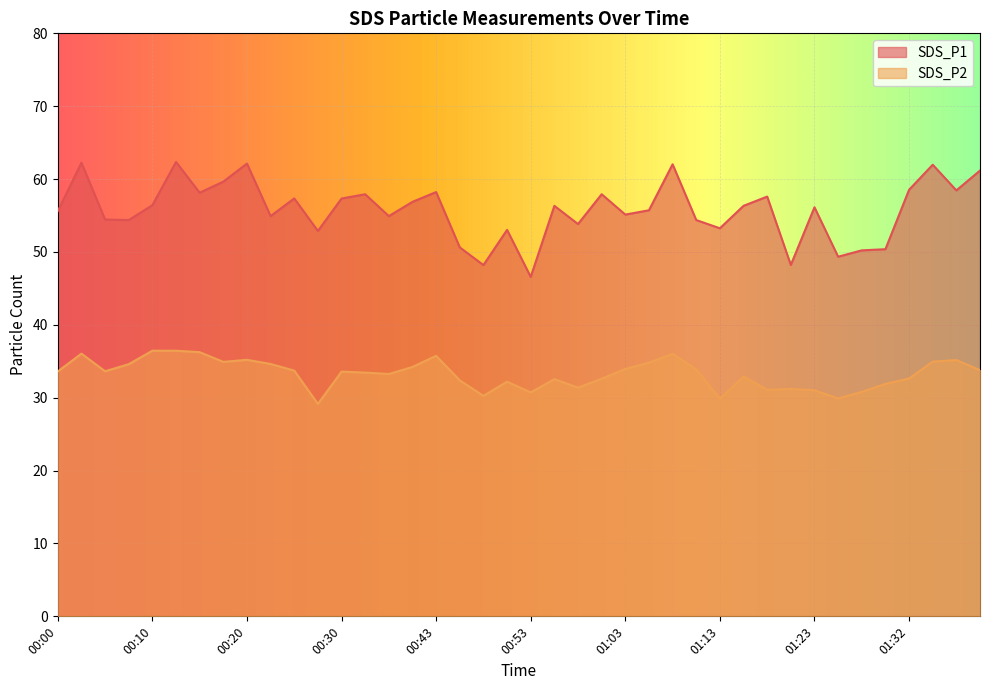

Reading right to left, extract all data points from this chart.

SDS_P1: 61.2	58.5	62.0	58.5	50.4	50.2	49.4	56.1	48.2	57.6	56.3	53.2	54.4	62.0	55.7	55.1	57.9	53.8	56.3	46.6	53.0	48.2	50.6	58.2	56.9	54.9	57.9	57.3	52.9	57.4	54.9	62.1	59.6	58.1	62.4	56.4	54.4	54.5	62.2	55.6
SDS_P2: 33.8	35.2	35.0	32.6	31.9	30.8	29.9	31.0	31.2	31.1	32.9	29.9	33.9	36.0	34.8	34.0	32.6	31.4	32.5	30.7	32.2	30.2	32.4	35.8	34.2	33.2	33.5	33.6	29.1	33.7	34.6	35.2	34.9	36.2	36.5	36.5	34.6	33.6	36.0	33.6